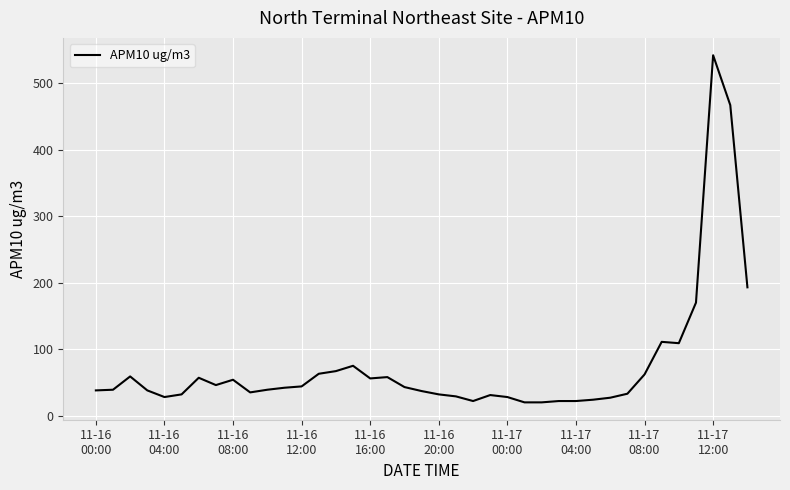

What is the greatest value displayed?

542